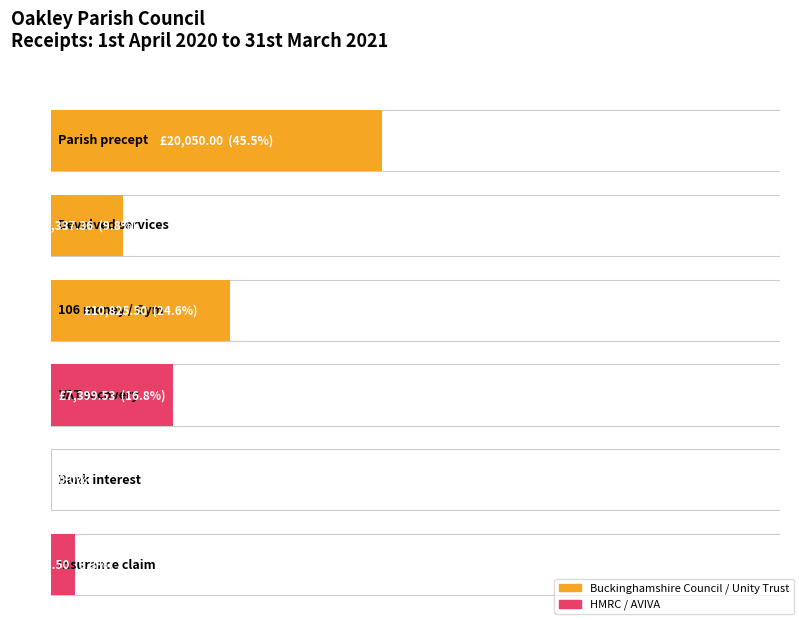

Reading left to right, transcribe all the data shown in this chart.

Parish precept=20050.0	Devolved services=4337.4	106 money / Gym=10825.5	VAT recovery=7399.5	Bank interest=11.3	Insurance claim=1463.5